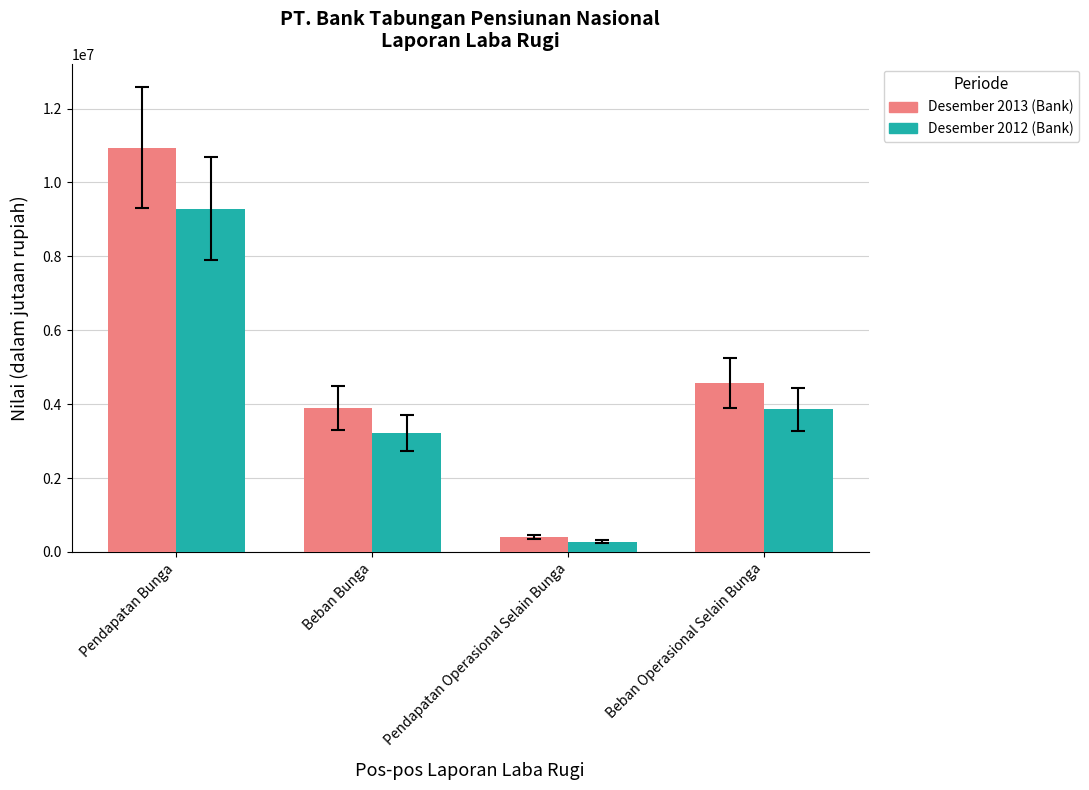

Count the number of data series in this chart.

2